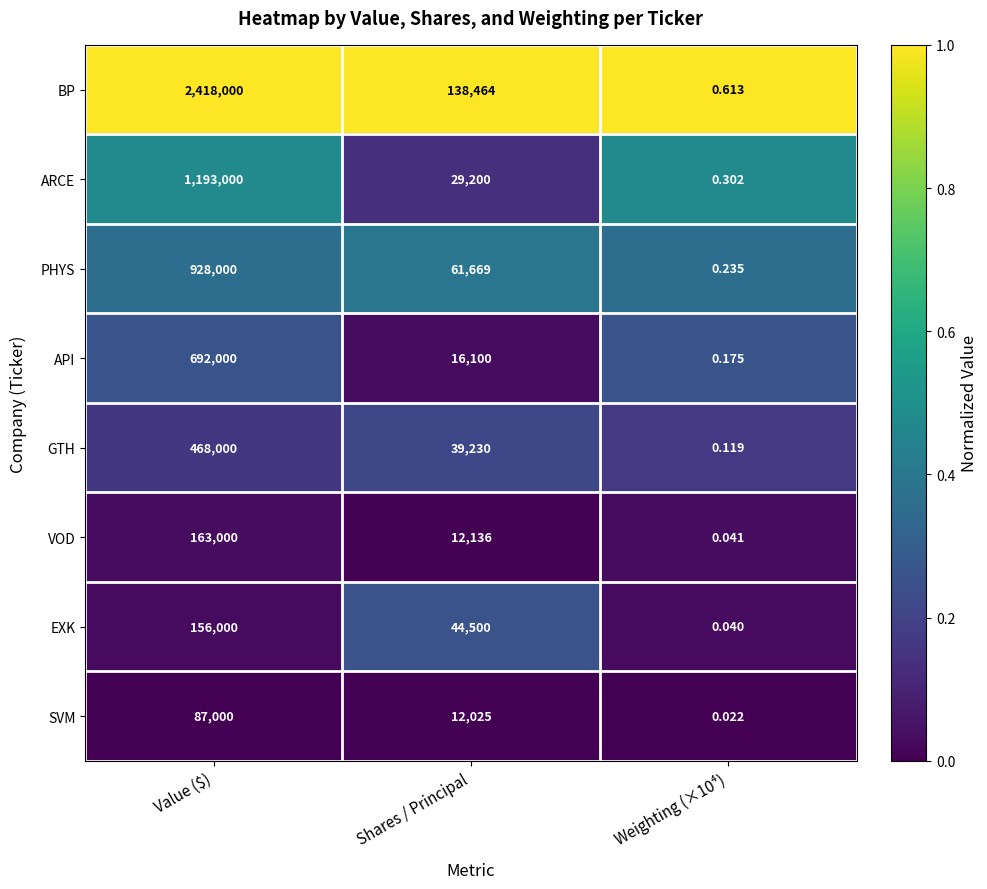

Which series has the largest range (max minus min)?

BP